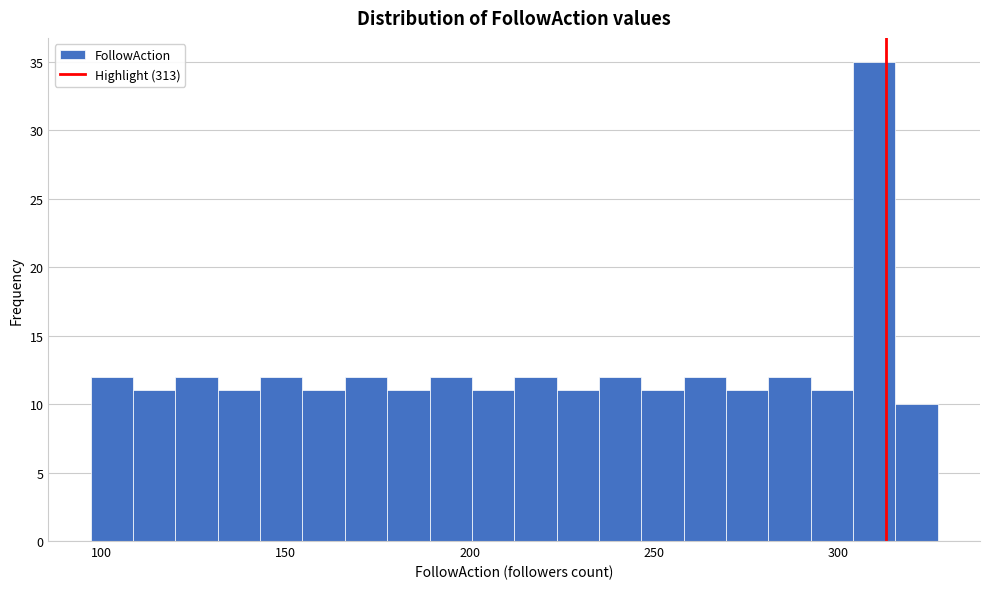

Read against the x-axis, roughly where is the centre of the tallest bar?

310